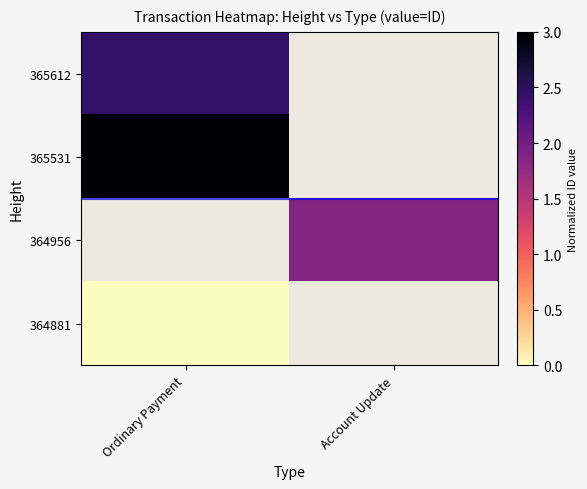

What is the difference between the highest and lowest values at Ordinary Payment?

3.0